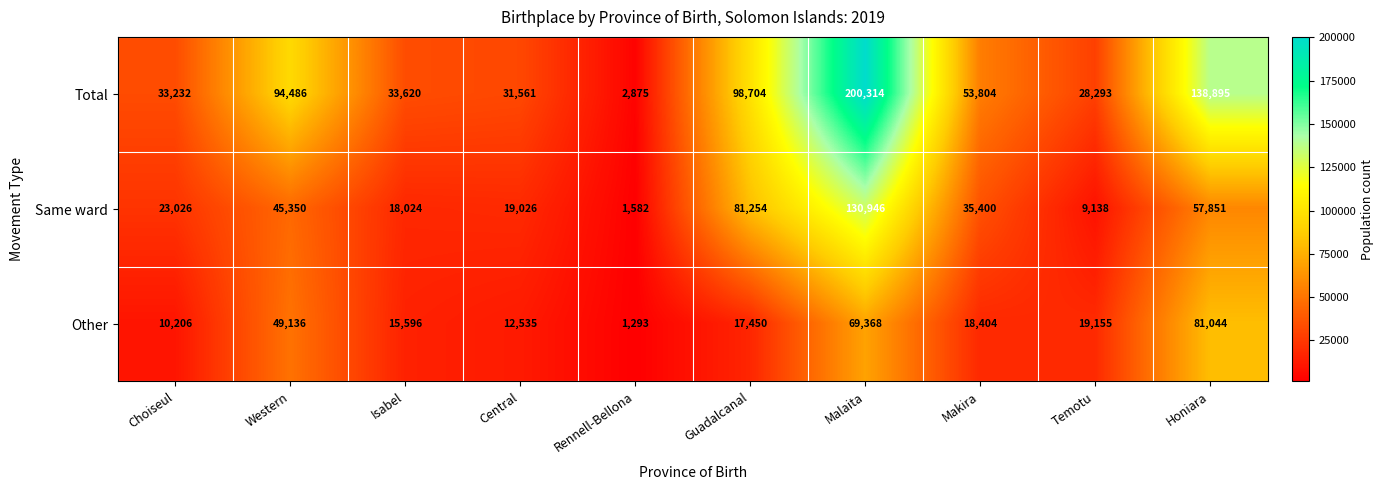

Reading right to left, extract all data points from this chart.

Total: Honiara=138895	Temotu=28293	Makira=53804	Malaita=200314	Guadalcanal=98704	Rennell-Bellona=2875	Central=31561	Isabel=33620	Western=94486	Choiseul=33232
Same ward: Honiara=57851	Temotu=9138	Makira=35400	Malaita=130946	Guadalcanal=81254	Rennell-Bellona=1582	Central=19026	Isabel=18024	Western=45350	Choiseul=23026
Other: Honiara=81044	Temotu=19155	Makira=18404	Malaita=69368	Guadalcanal=17450	Rennell-Bellona=1293	Central=12535	Isabel=15596	Western=49136	Choiseul=10206